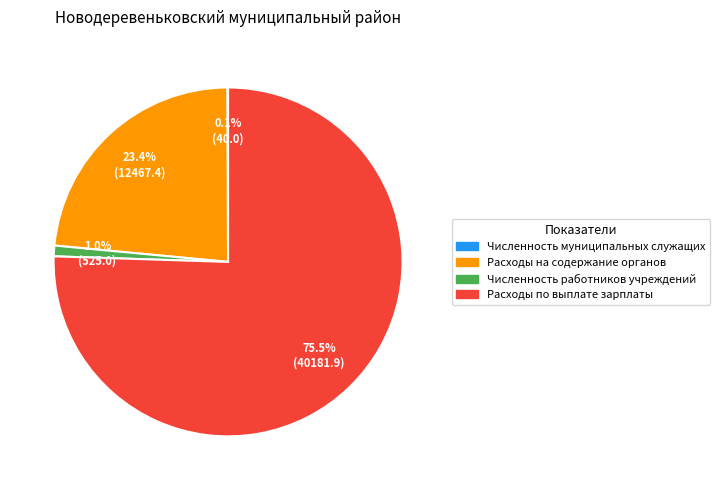

Is there a majority slice in this chart?

Yes